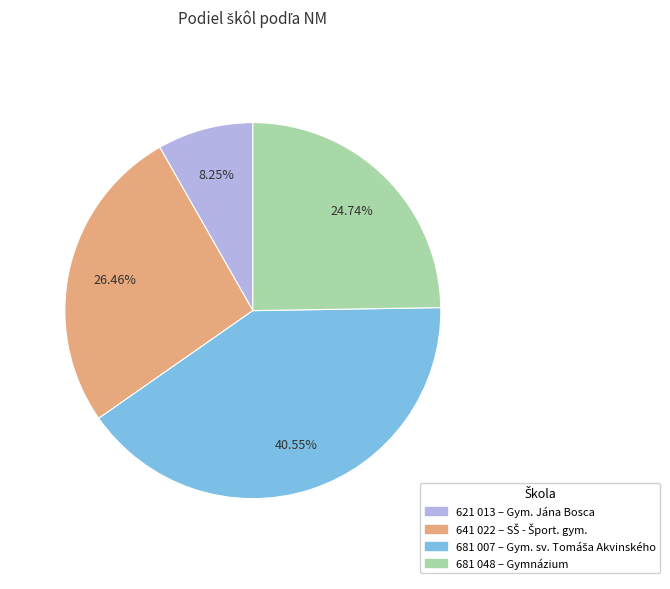

To the nearest percent, what is the average slice percentage?

25%